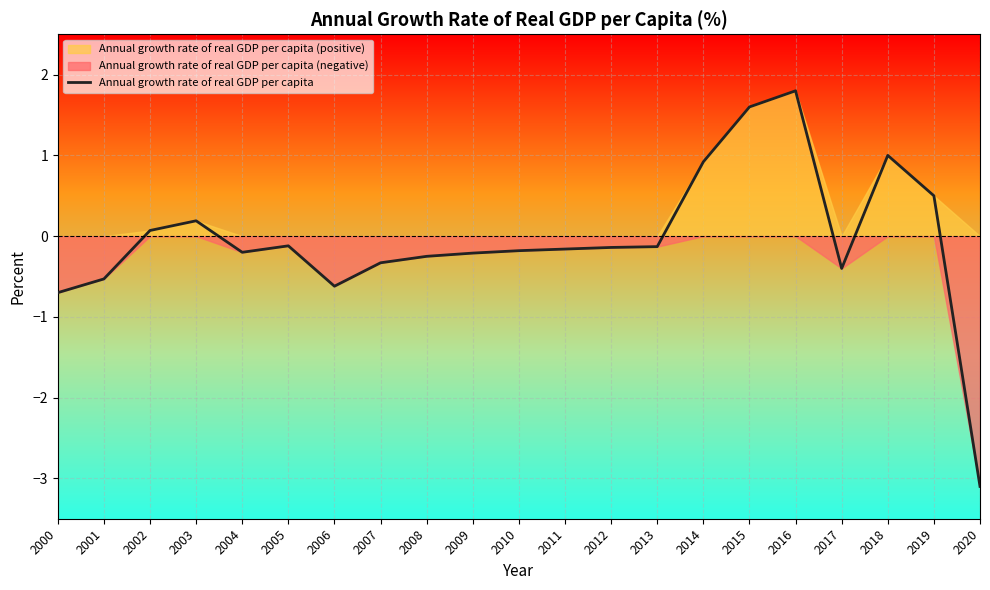

What is the difference between the values at 2019 and 2001?

1.0